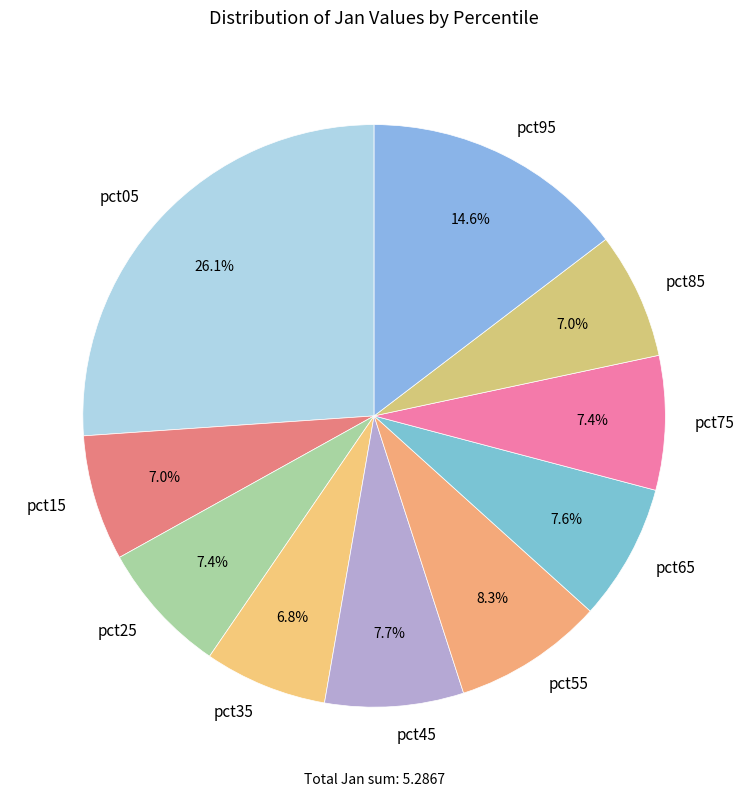

True or false: pct75 accounts for 20% of the total.

False